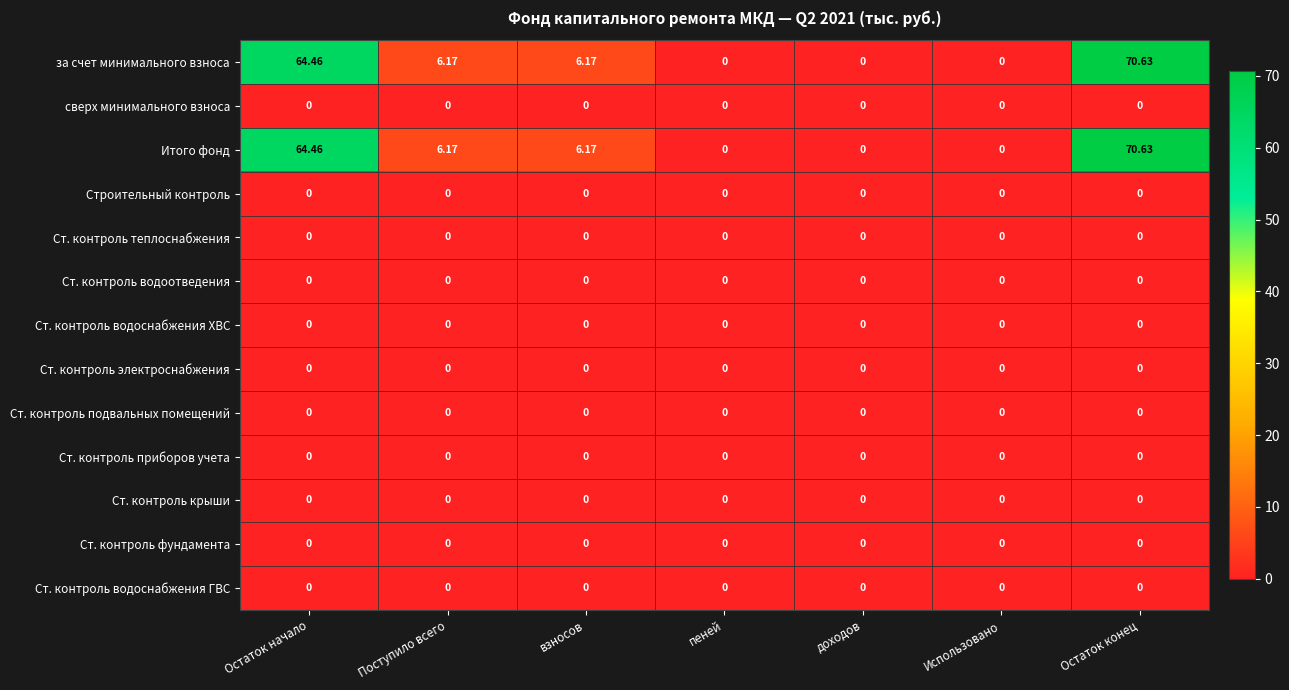

Which category has the highest value across all series?

Остаток конец